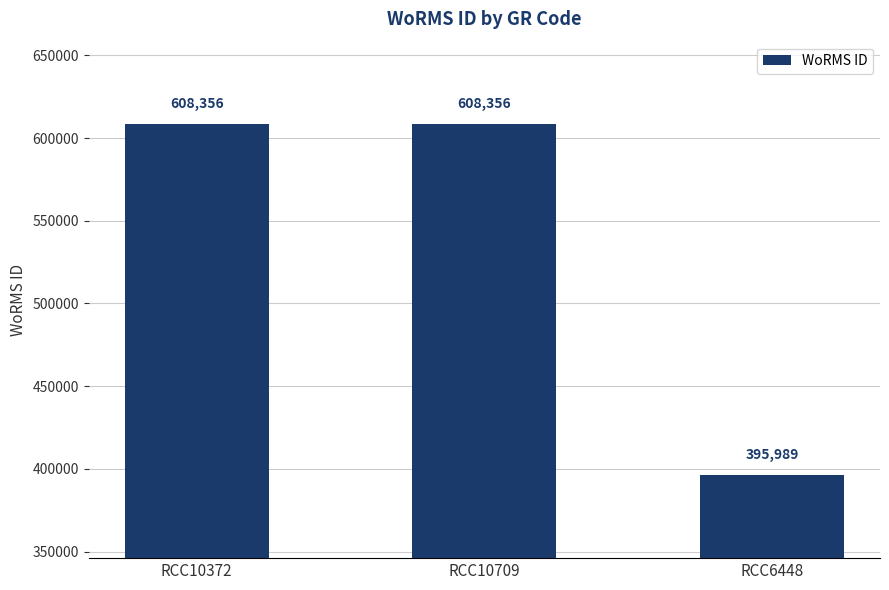

Where is the data nearest to the value 502172?

RCC6448